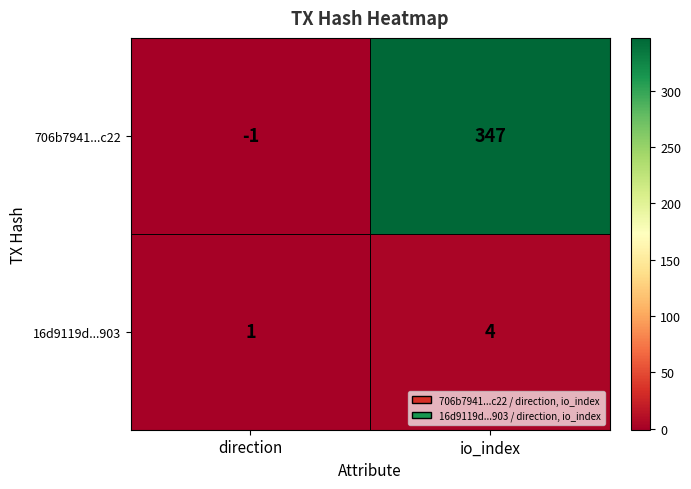

Is it true that 16d9119d...903 equals 3 at io_index?

False